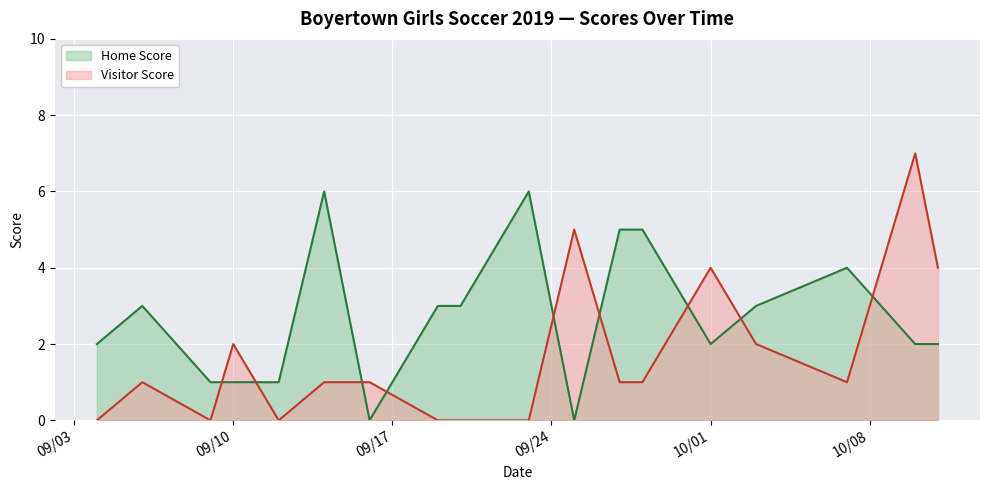

The value of Home Score at 2019-09-20 is 3. True or false?

True